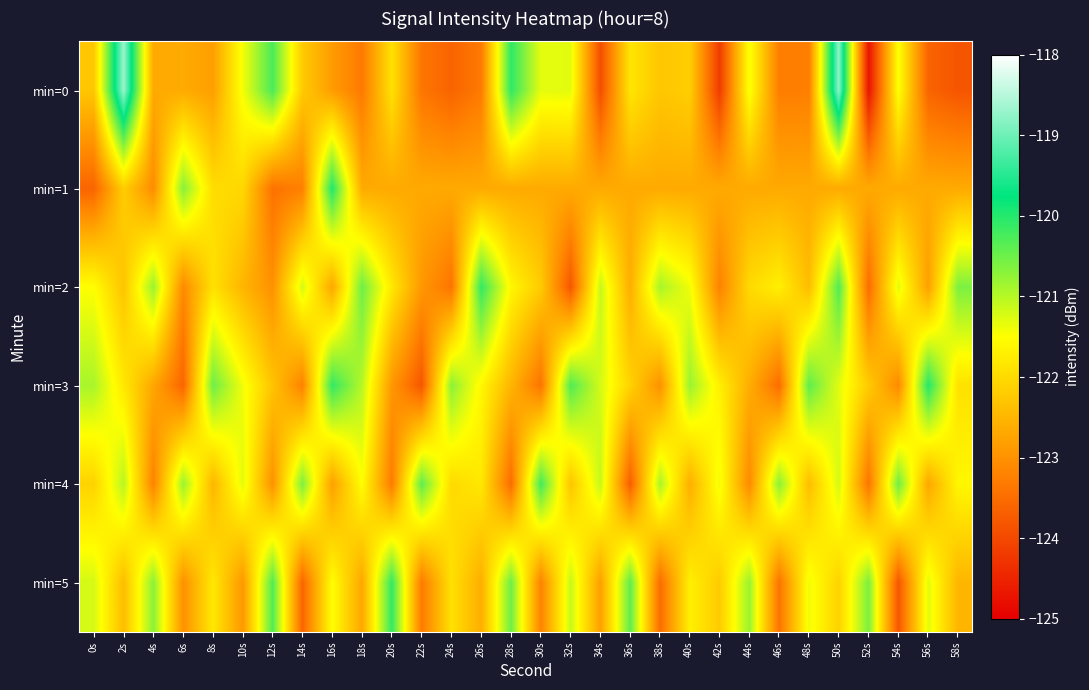

At how many categories does at least one series exceed -122?

30